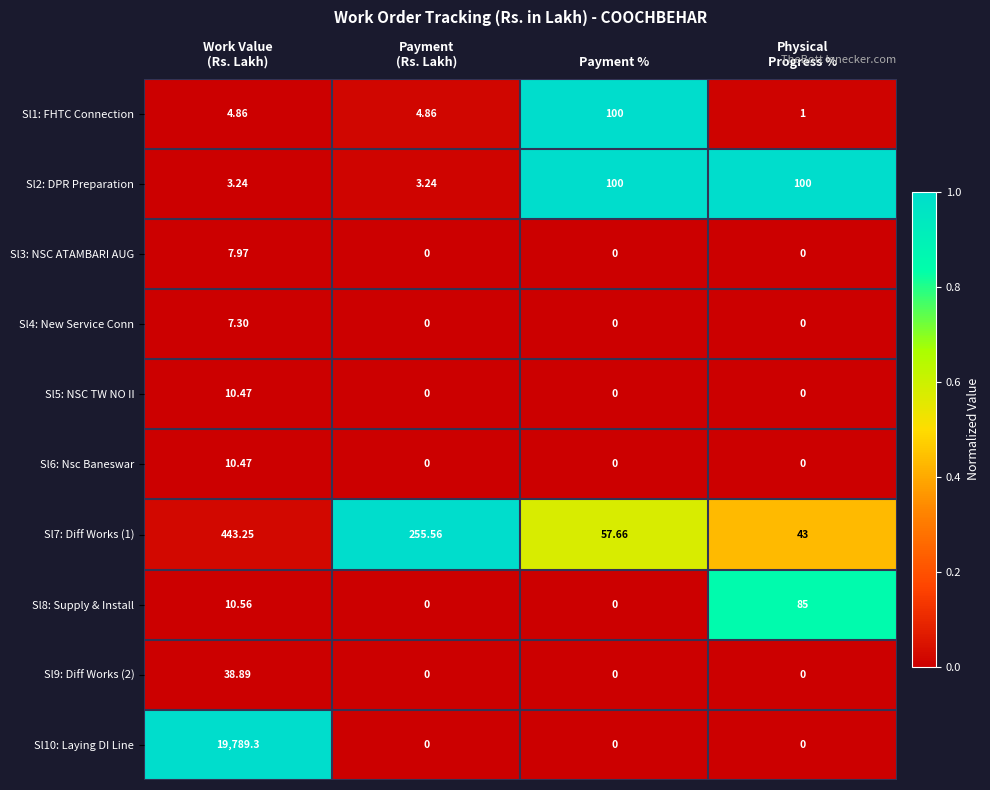

Which series has the widest spread of values?

Sl10: Laying DI Line